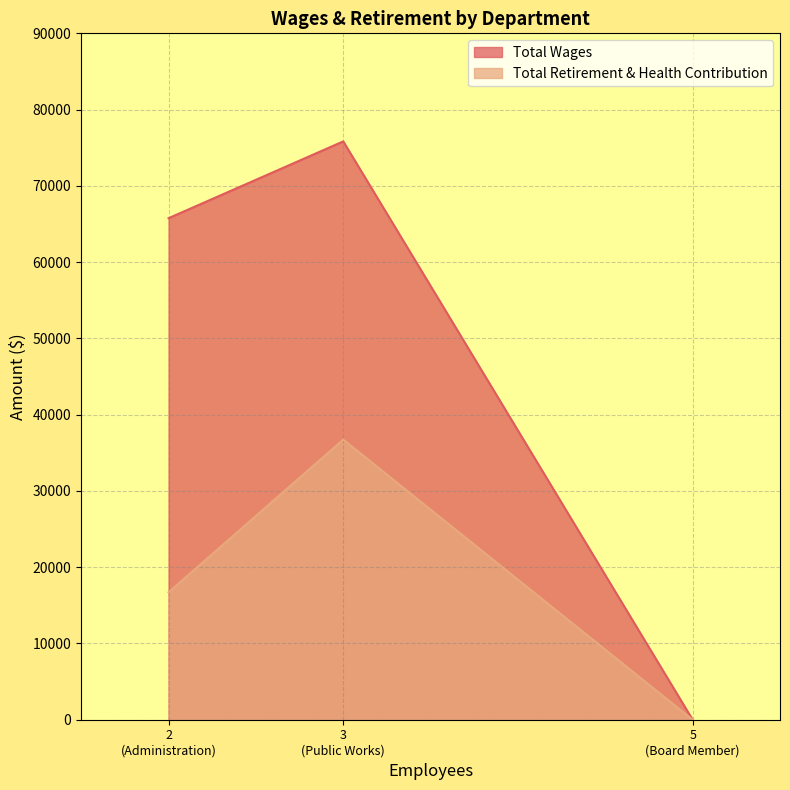

At which label is Total Wages closest to 37916?

2
(Administration)